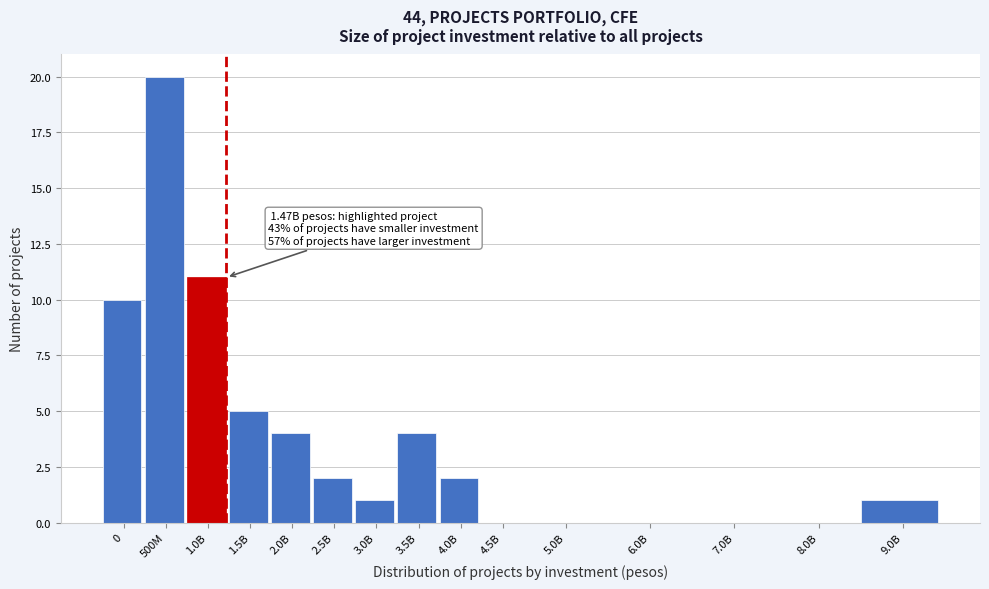

Reading left to right, transcribe all the data shown in this chart.

0=10	500M=20	1.0B=11	1.5B=5	2.0B=4	2.5B=2	3.0B=1	3.5B=4	4.0B=2	4.5B=0	5.0B=0	6.0B=0	7.0B=0	8.0B=0	9.0B=1